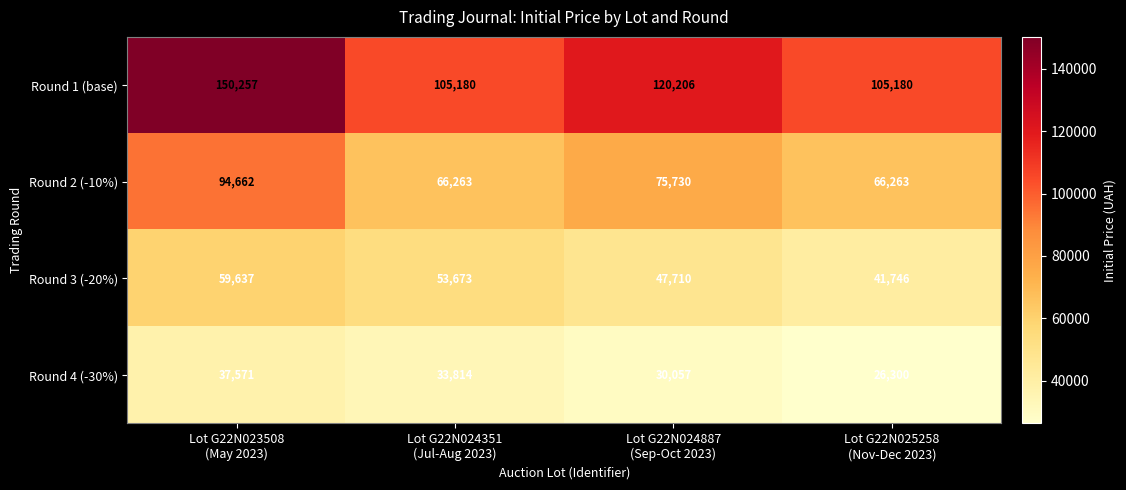

At how many categories does at least one series exceed 27688?

4